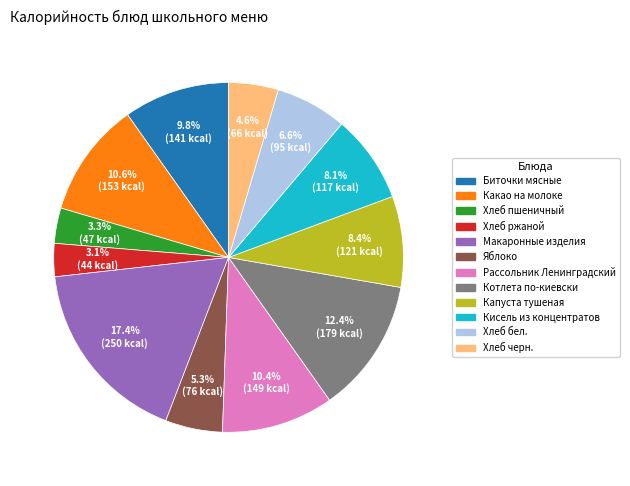

Is there a majority slice in this chart?

No